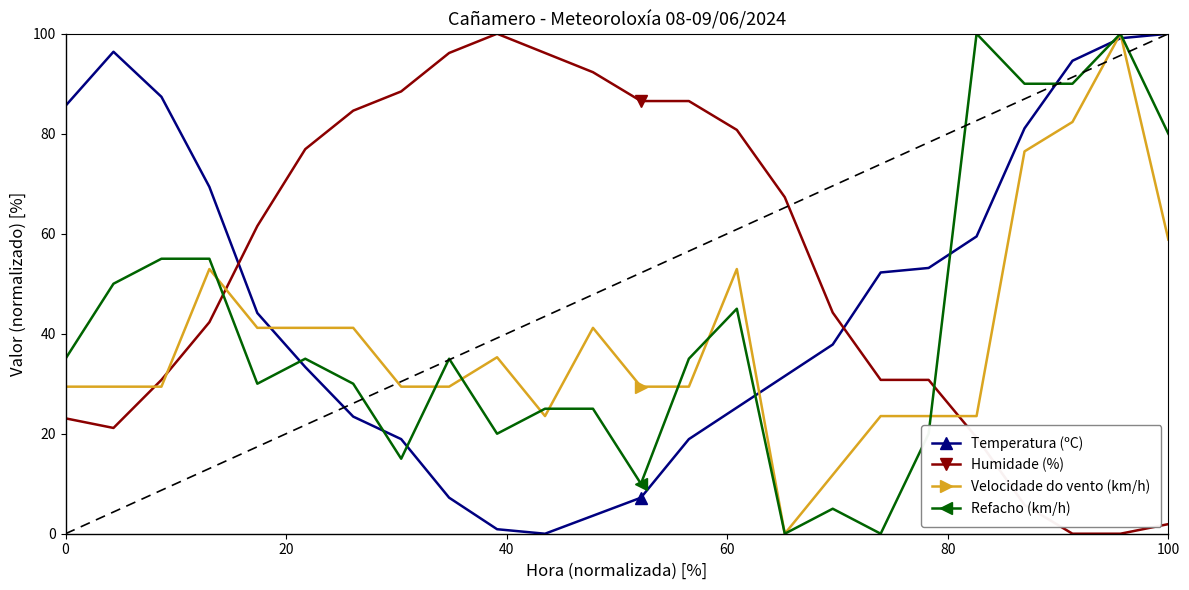

What are all the series names shown in the legend?

Temperatura (ºC), Humidade (%), Velocidade do vento (km/h), Refacho (km/h)